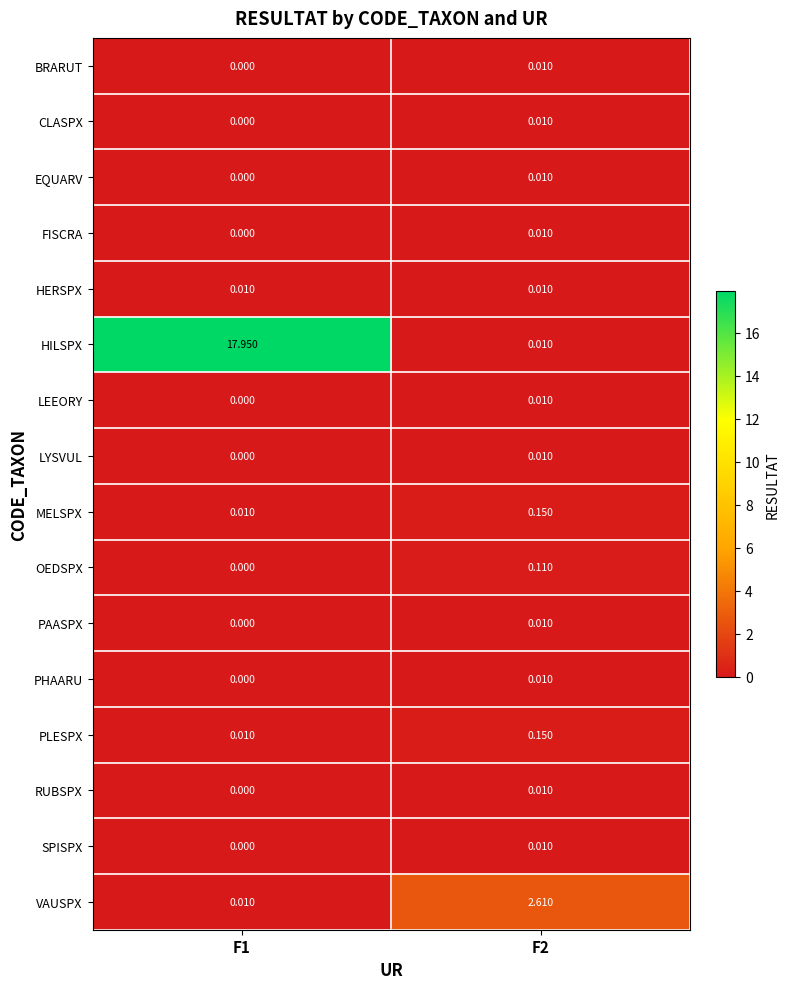

Which series has the largest range (max minus min)?

HILSPX